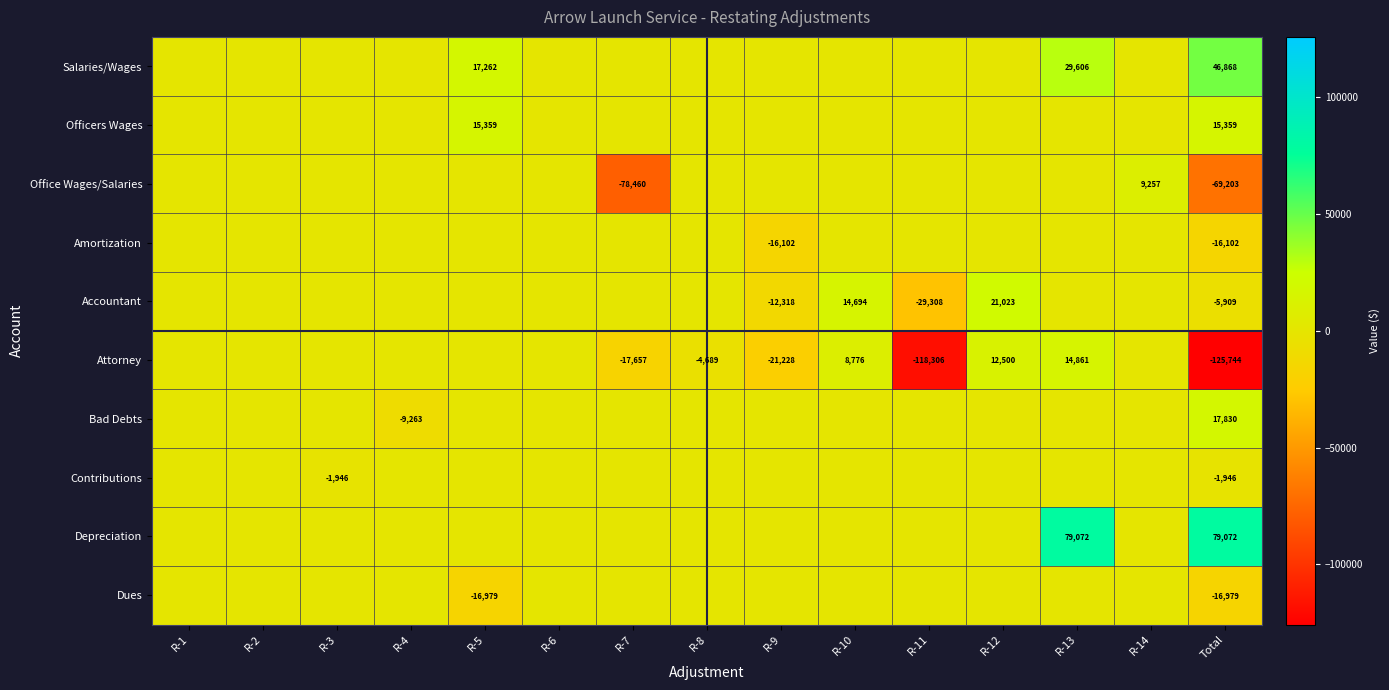

The value of Amortization at Total is -16102. True or false?

True